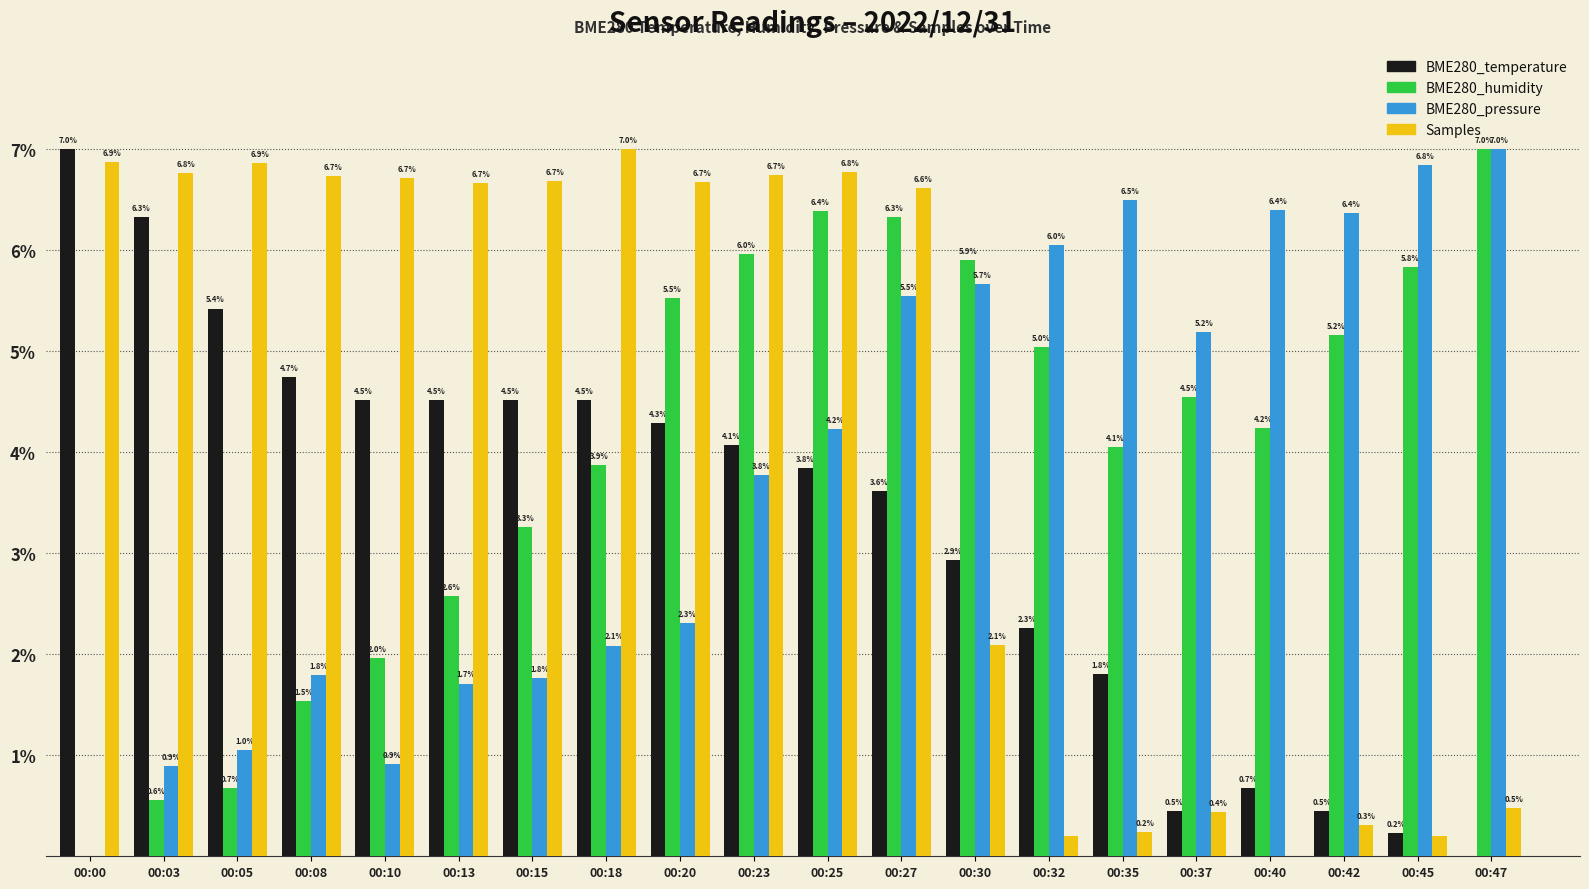

What is the maximum value for Samples?

7.0